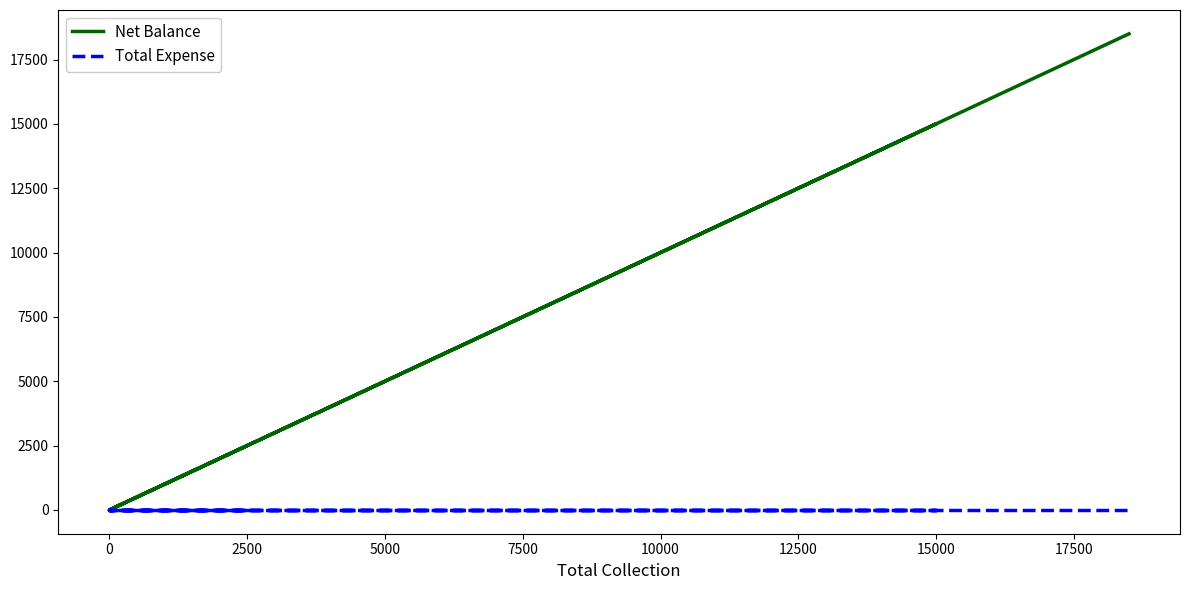

What is the difference between the maximum and minimum values in the Net Balance series?

18500